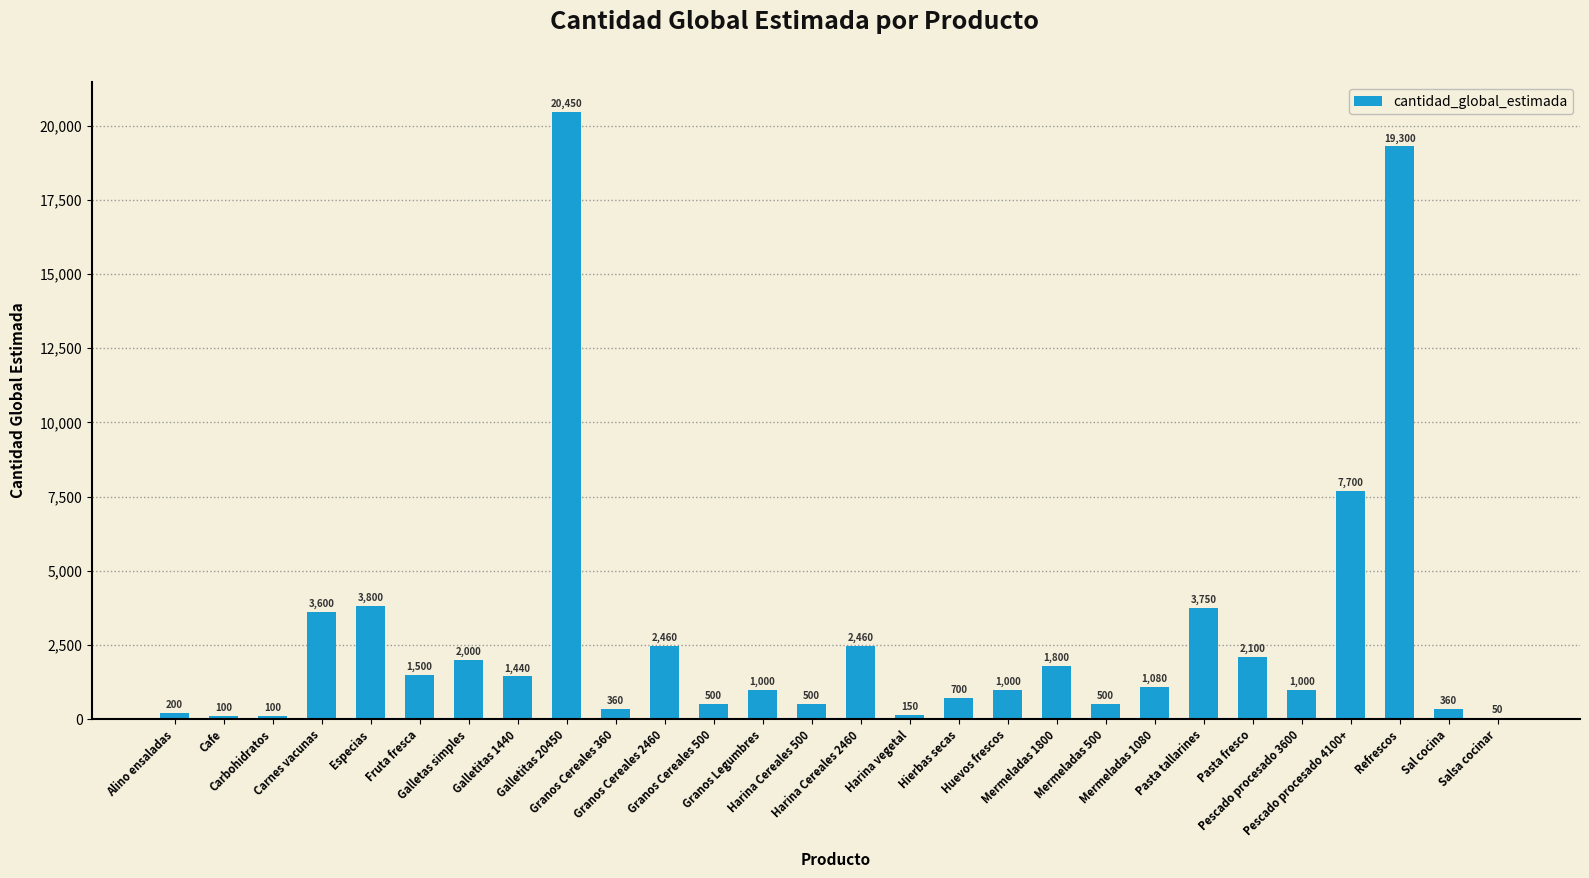

What is the greatest value displayed?

20450